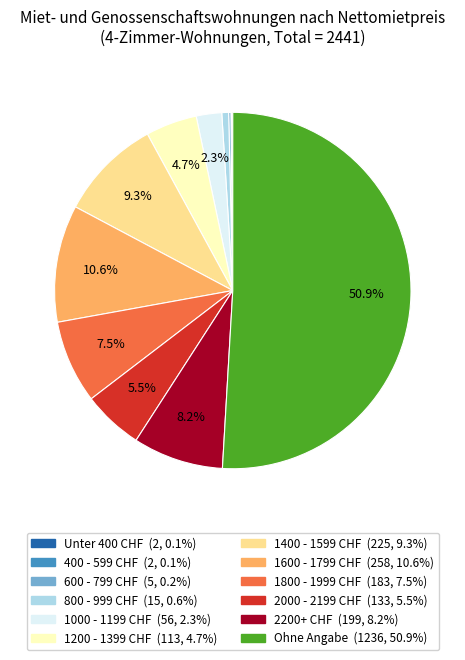

What percentage is the 2200+ CHF slice, to the nearest percent?

8%